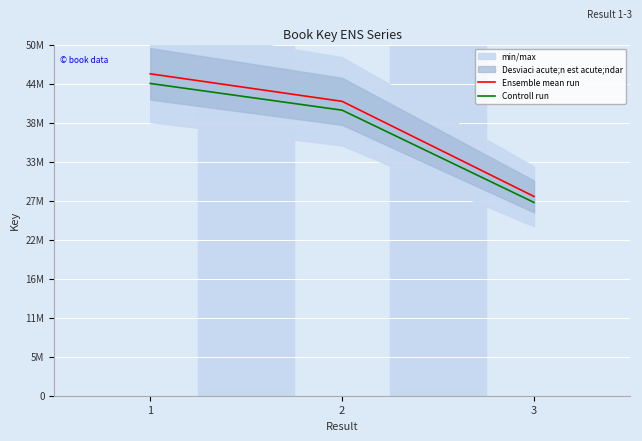

Read the Controll run value at 2.

40656893.3